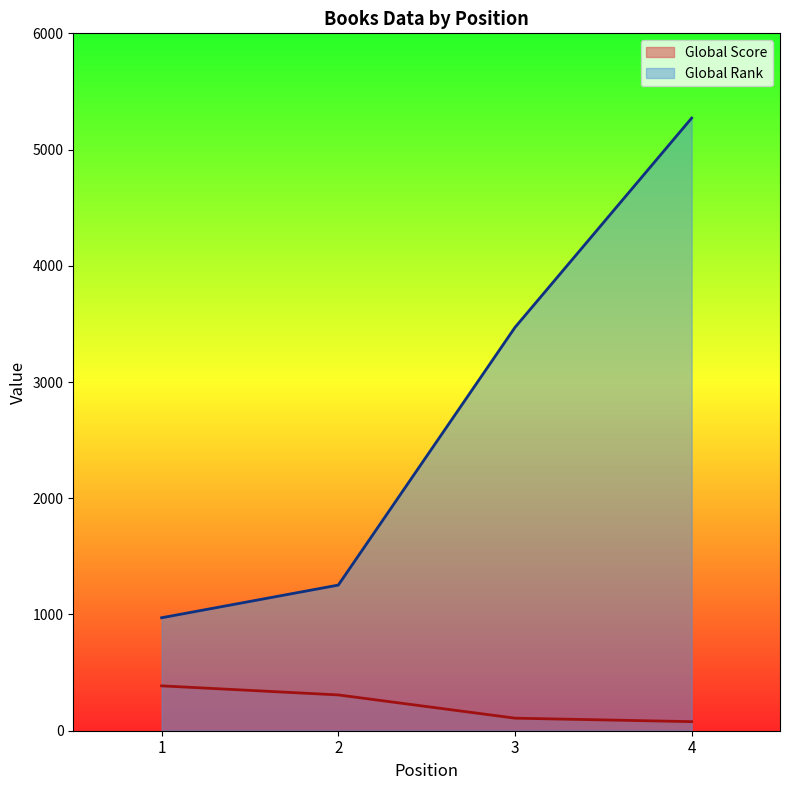

True or false: Global Score has more than 1 points higher than both neighbors.

False